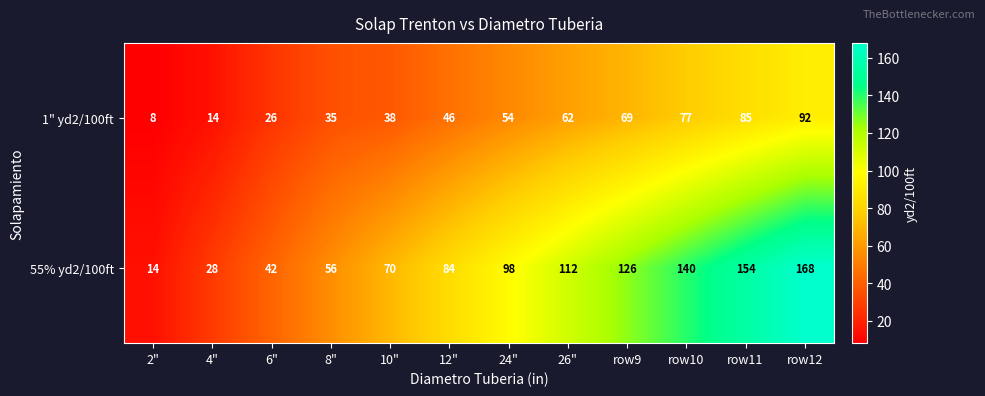

Count the number of data series in this chart.

2